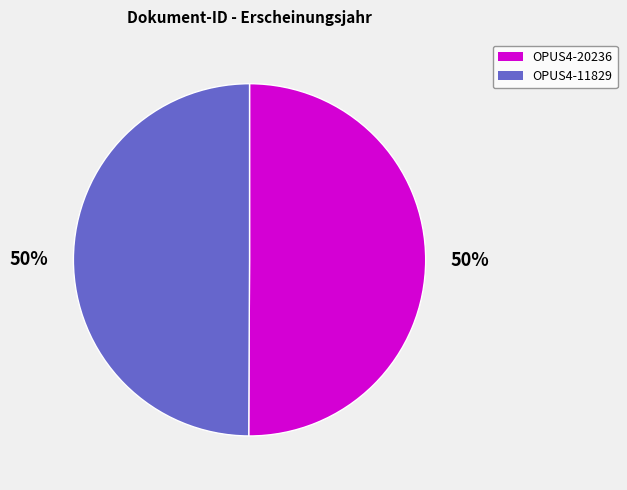

Approximately how many times larger is the value at OPUS4-11829 compared to OPUS4-20236?

1.0